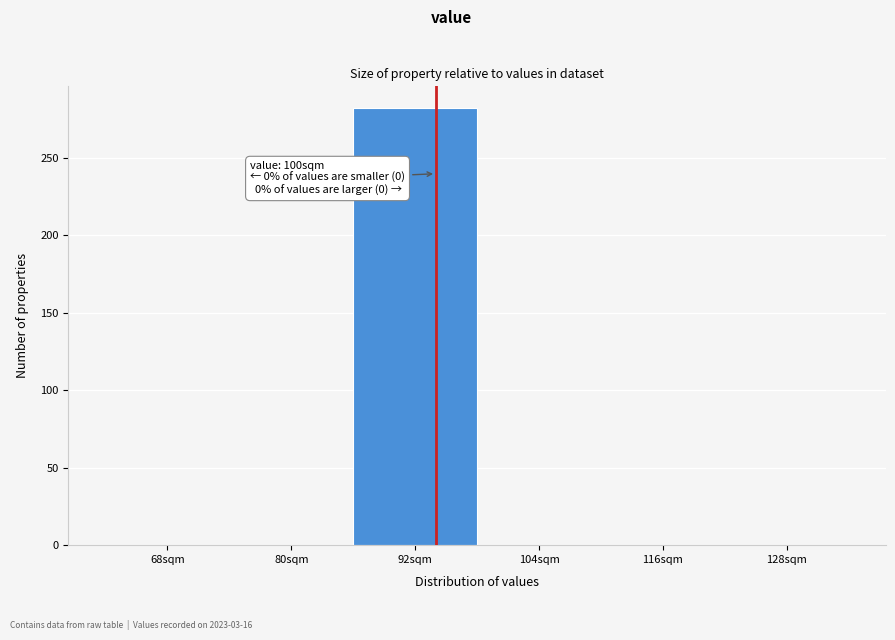

What is the maximum value shown in the chart?

282